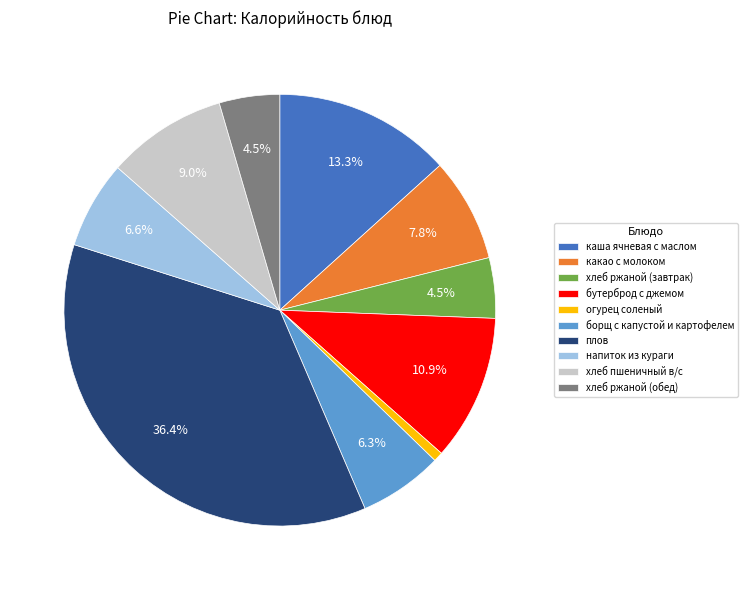

To the nearest percent, what portion does напиток из кураги represent?

7%